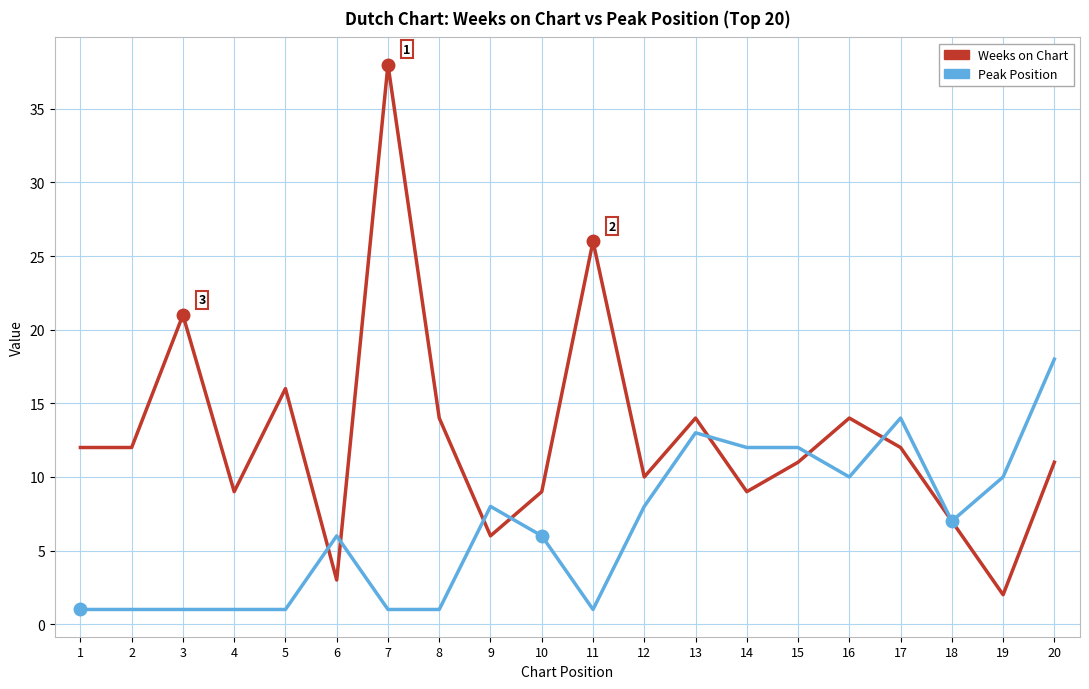

True or false: Peak Position has a value of 10 at 18.

False